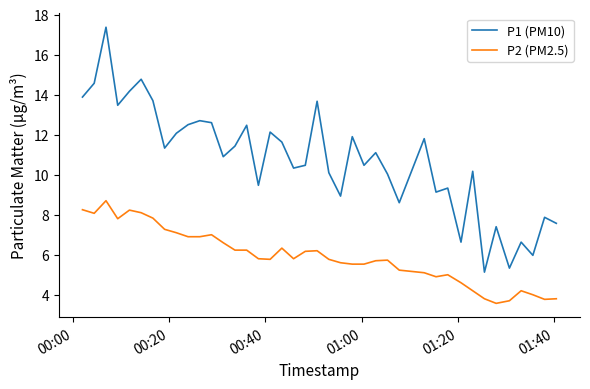

Which series has the largest range (max minus min)?

P1 (PM10)